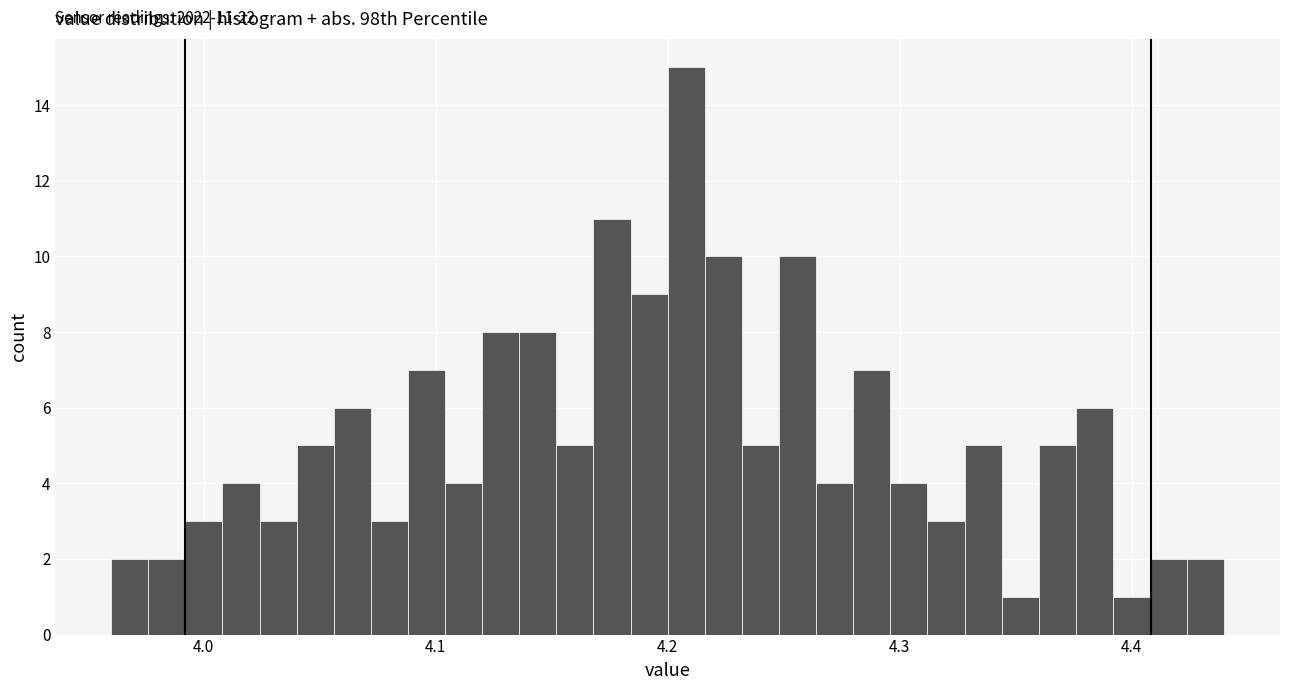

Read against the x-axis, roughly where is the centre of the tallest bar?

4.21